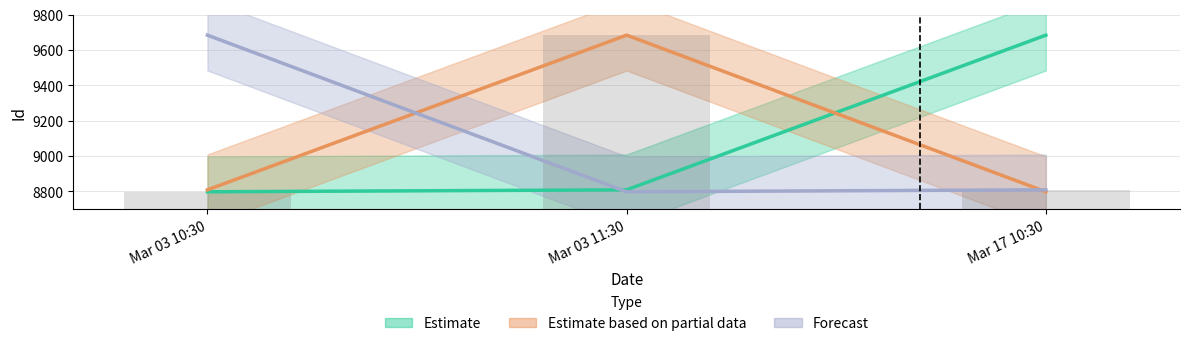

Is the value of Estimate at Mar 03 11:30 greater than the value of Estimate based on partial data at Mar 03 11:30?

No